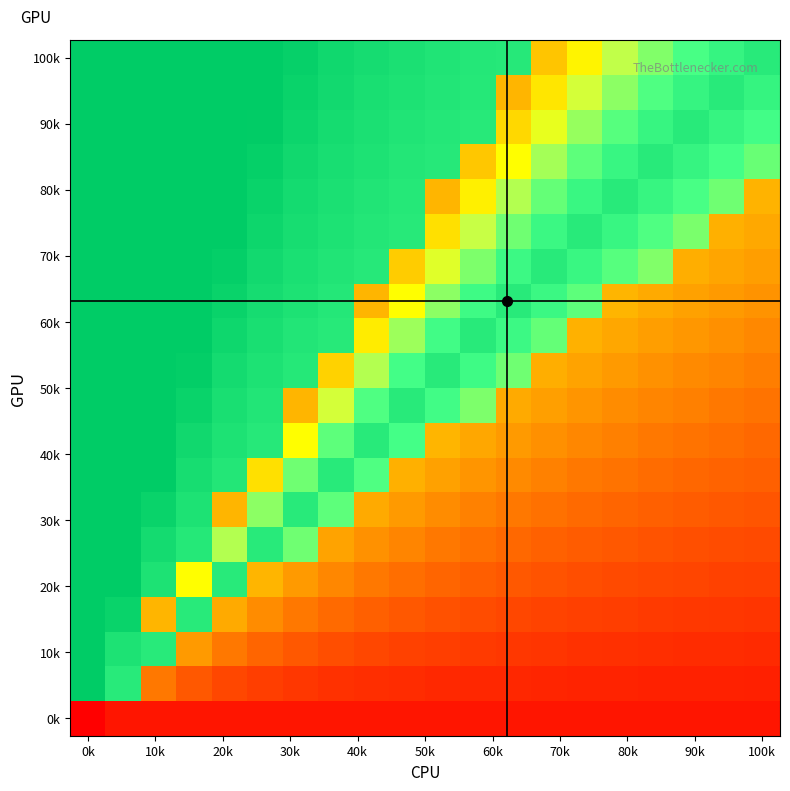

At how many categories does at least one series exceed 0?

20